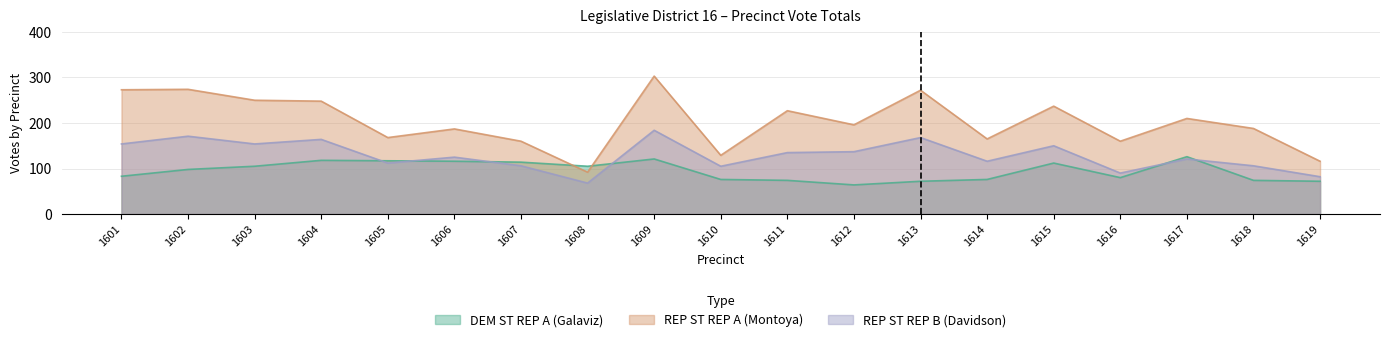

Where does the DEM ST REP A (Galaviz) series first go above 98?

1603